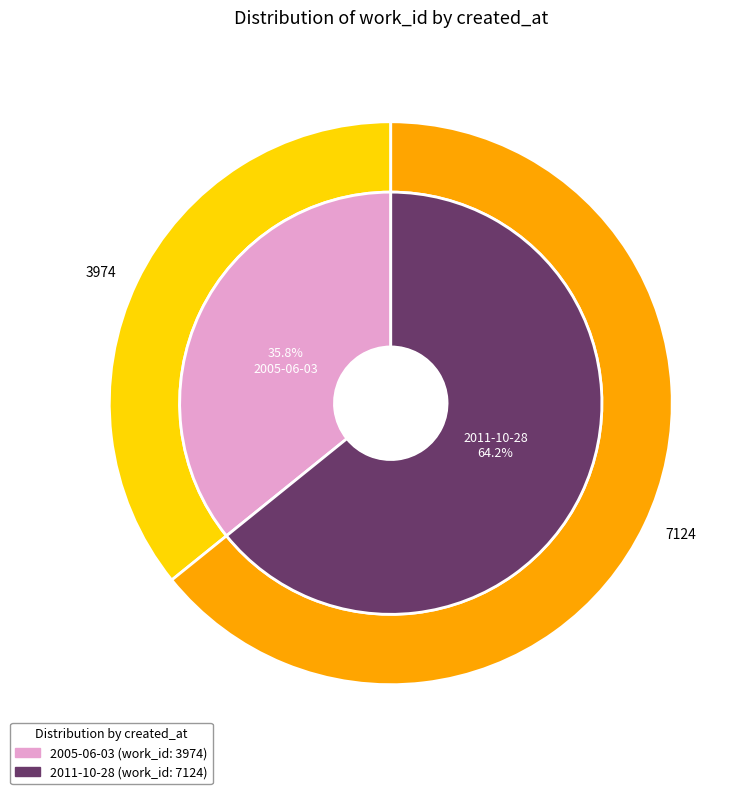

To the nearest percent, what is the average slice percentage?

50%